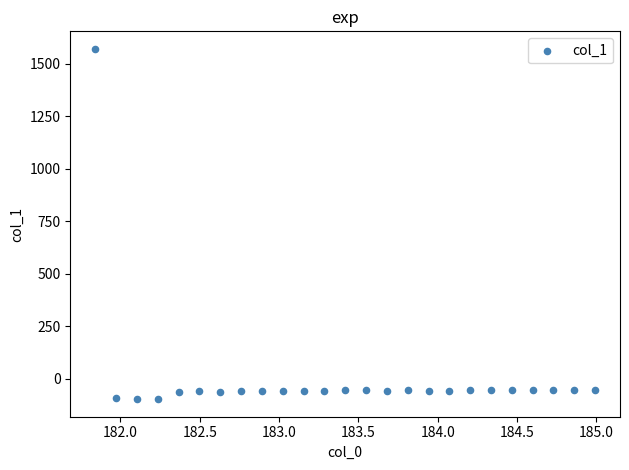

What is the range of Y values (max minus min)?

1669.2